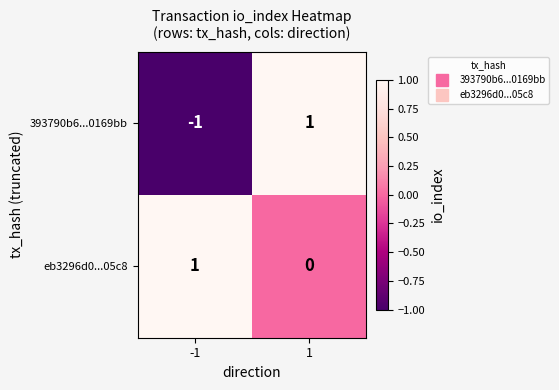

Which series has the largest total across all categories?

eb3296d0...05c8